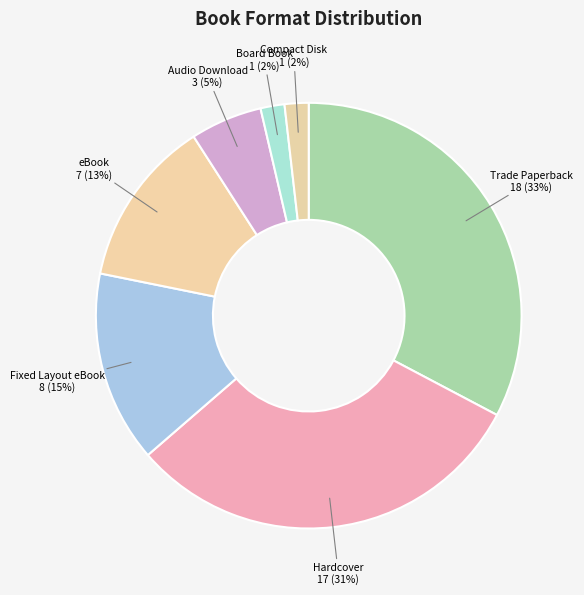

The Hardcover slice represents 25% of the pie. True or false?

False